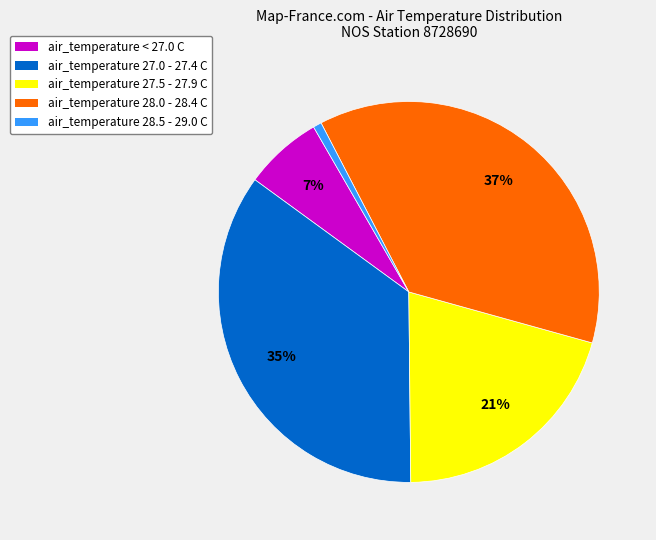

True or false: air_temperature < 27.0 C accounts for 7% of the total.

True